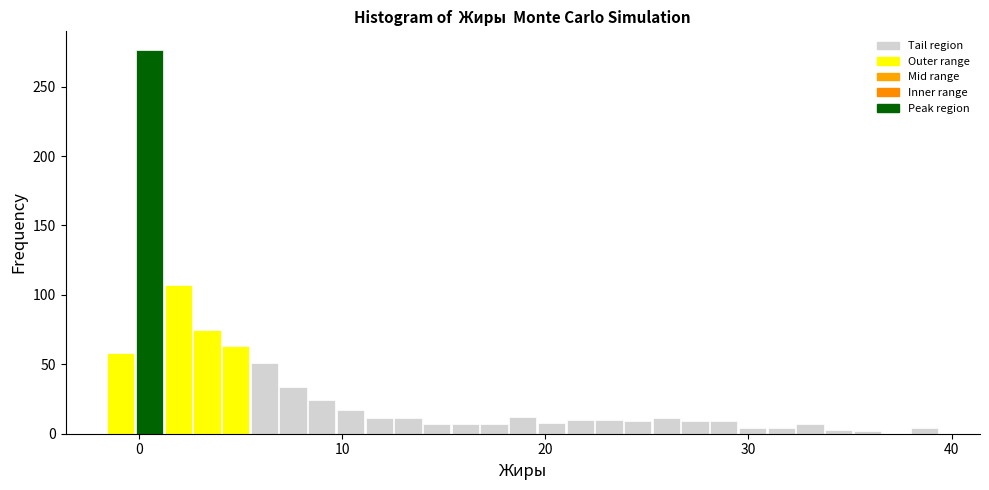

Around what value on the x-axis is the tallest bar? Give the approximate position of its centre, as read against the axis.

1